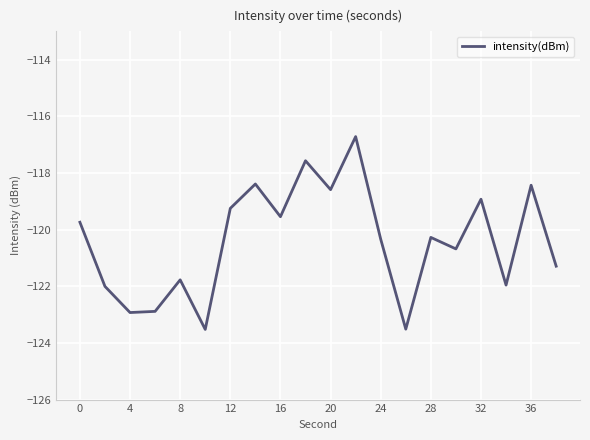

What is the smallest value displayed?

-123.5